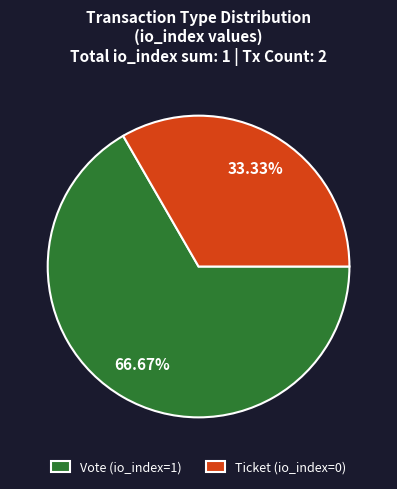

Count the number of slices in the pie.

2